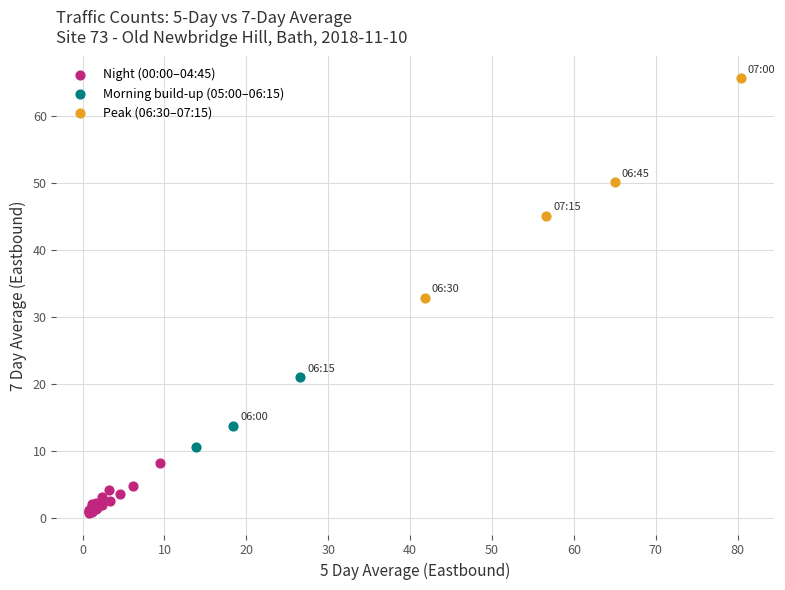

Which series has the widest spread of Y values?

Peak (06:30–07:15)